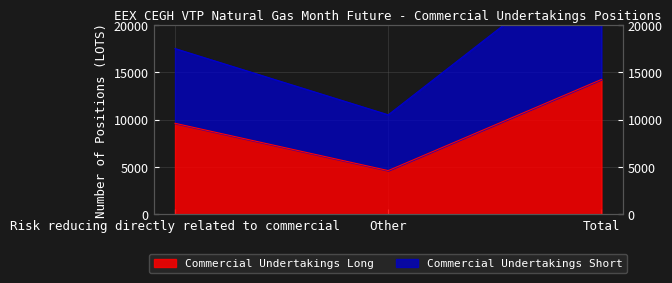

Rank the categories by Commercial Undertakings Short value from highest to lowest.

Total, Risk reducing directly related to commercial, Other